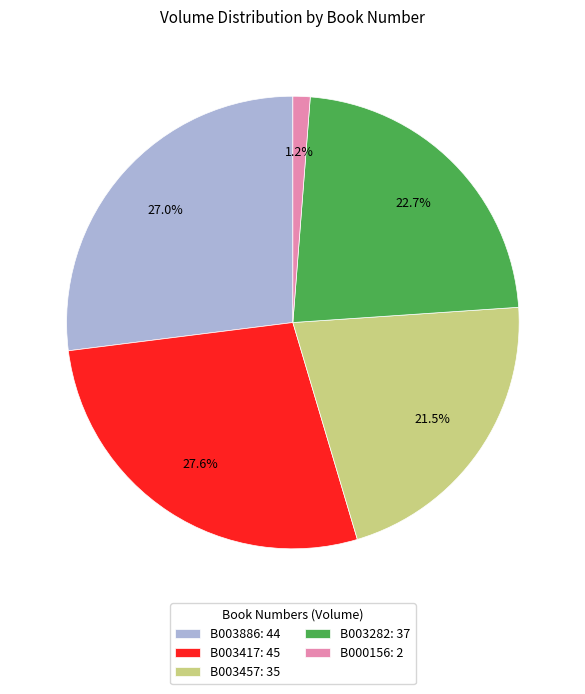

Approximately how many times larger is the value at B003417 compared to B003886?

1.0